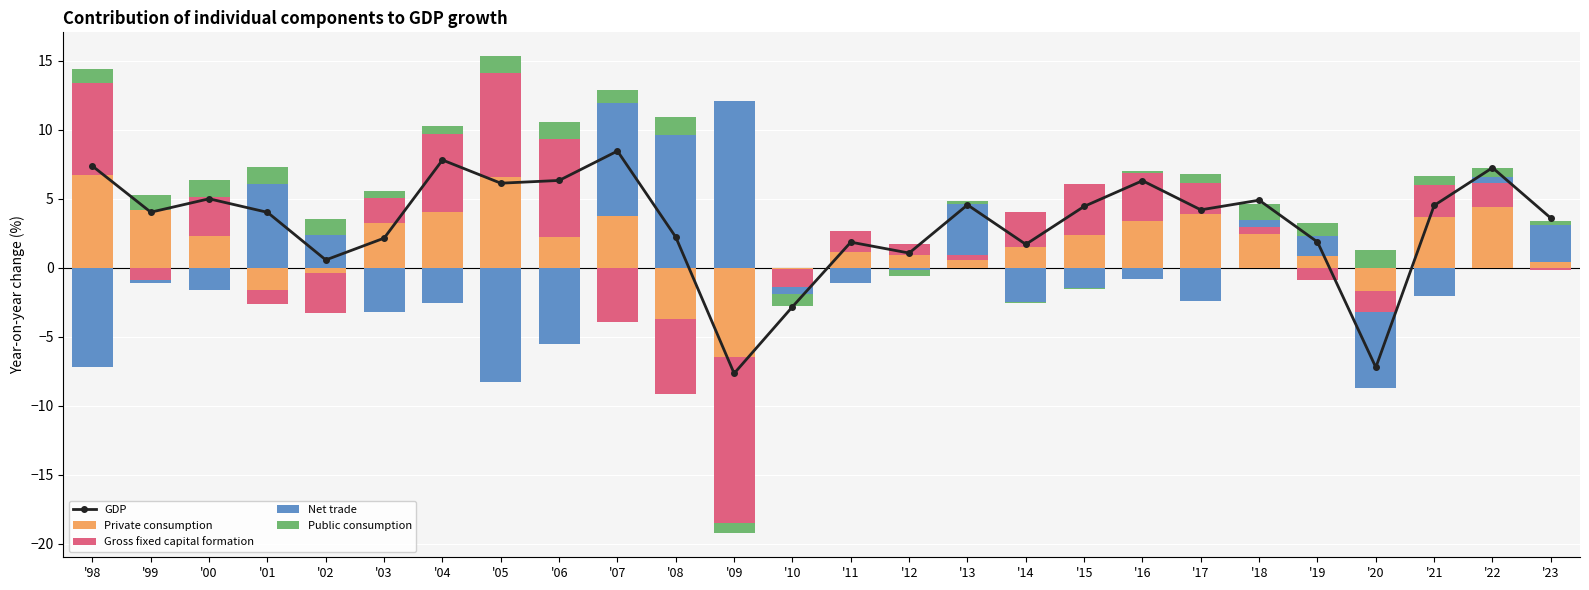

The GDP series shows 3.7 at '08. True or false?

False